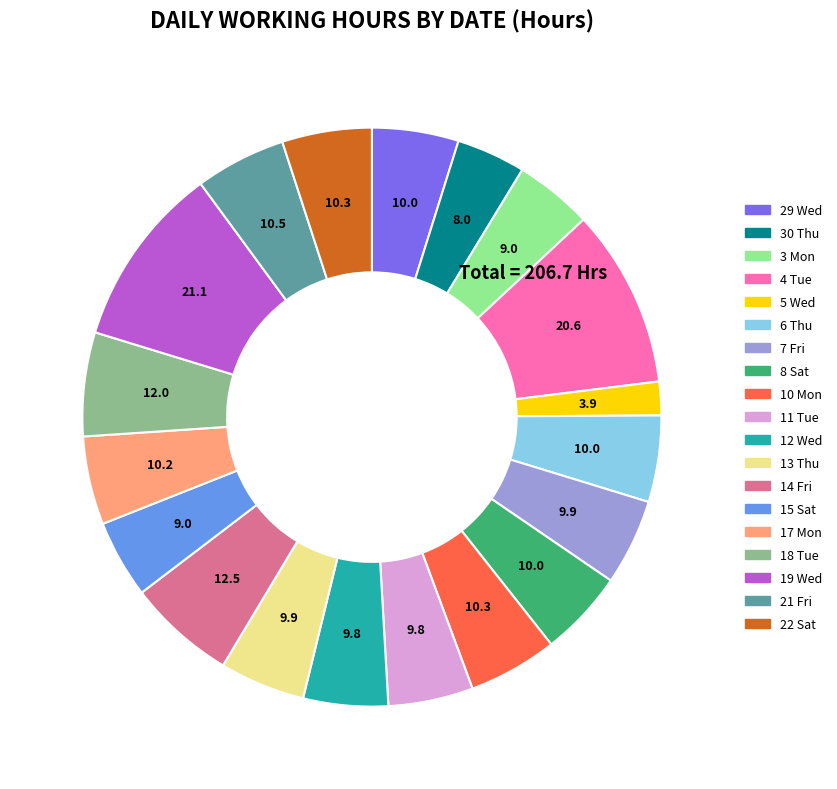

Which category has the smallest portion of the pie?

5 Wed